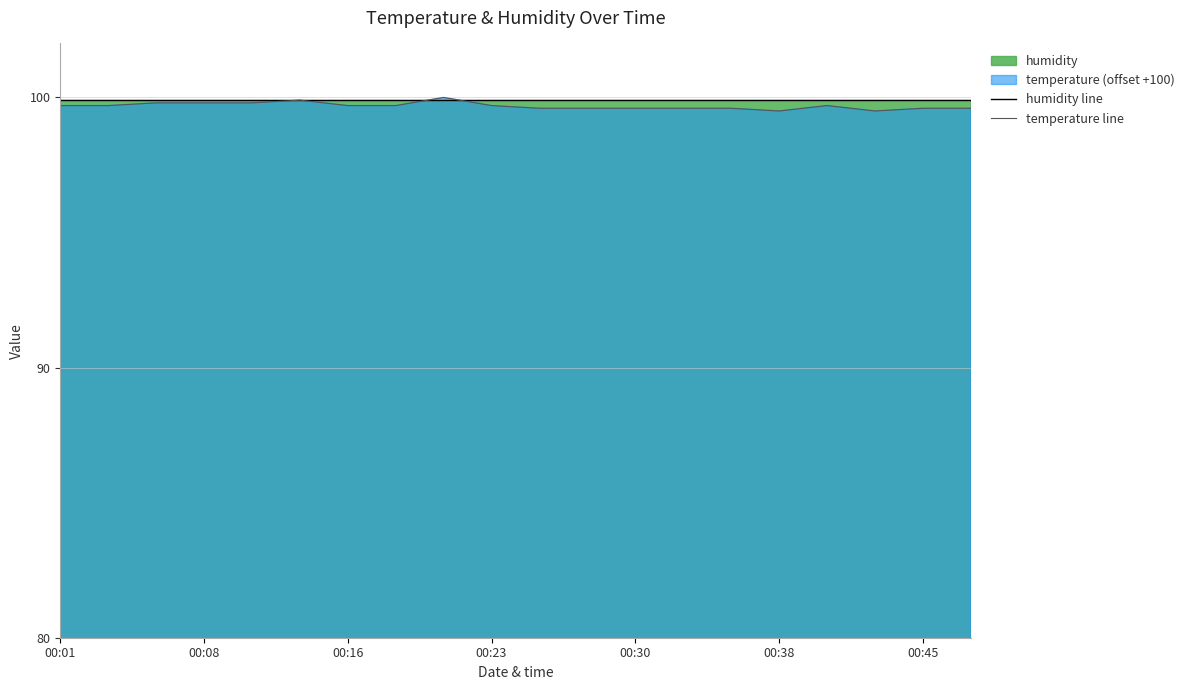

What is the highest value of the humidity line series?

99.9